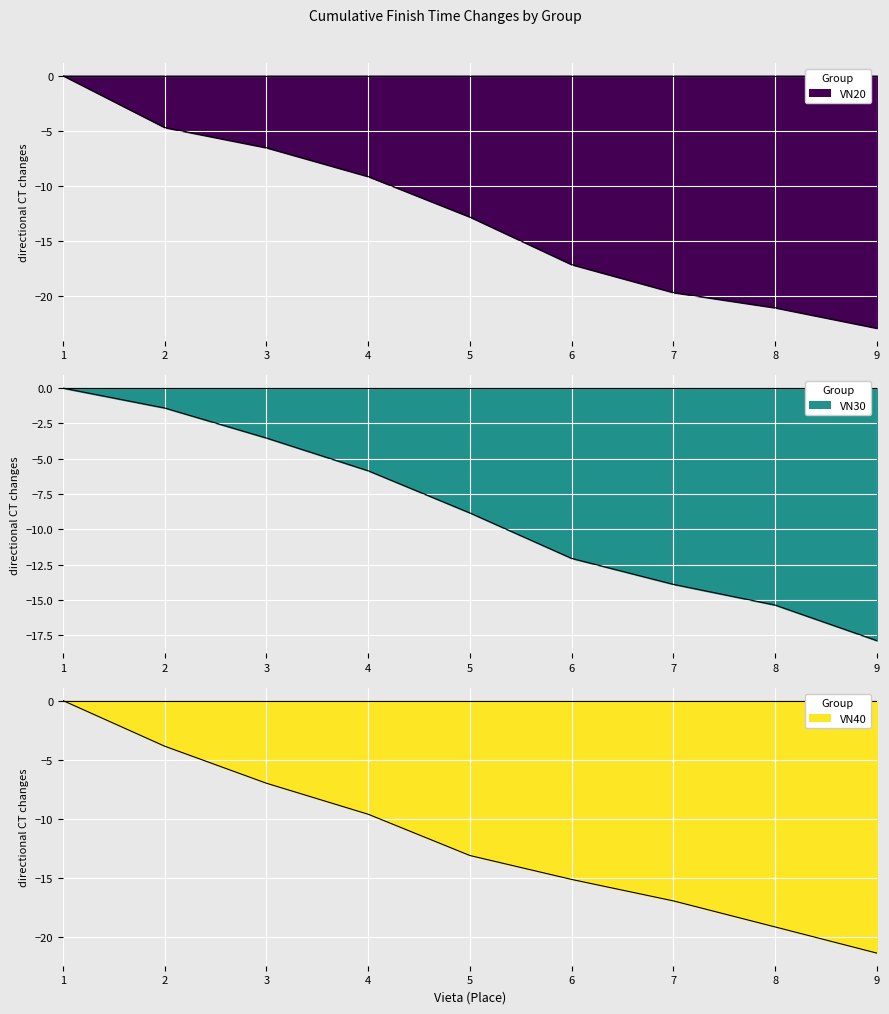

What is the smallest value displayed?

-22.9